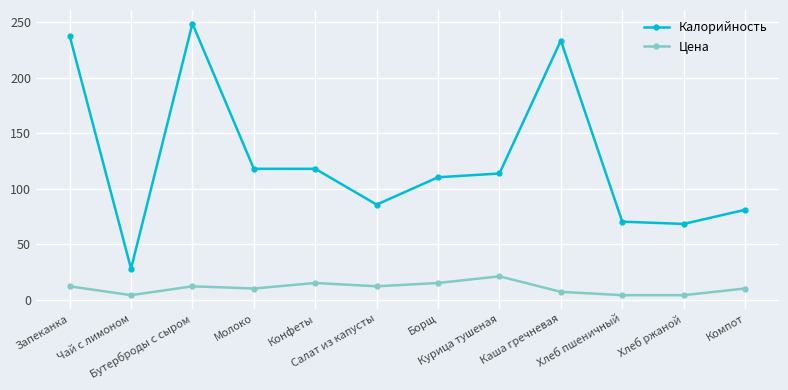

What is the minimum value for Калорийность?

27.9